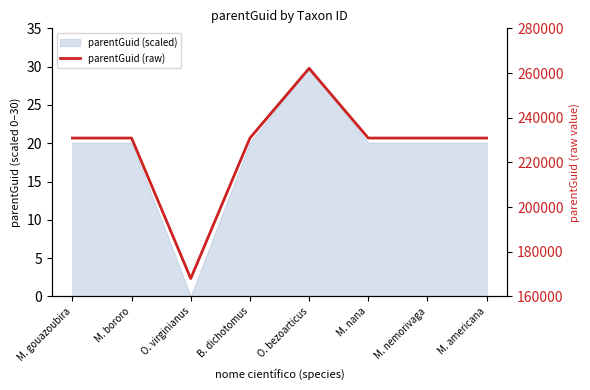

Between M. nemorivaga and O. virginianus, which is larger?

M. nemorivaga